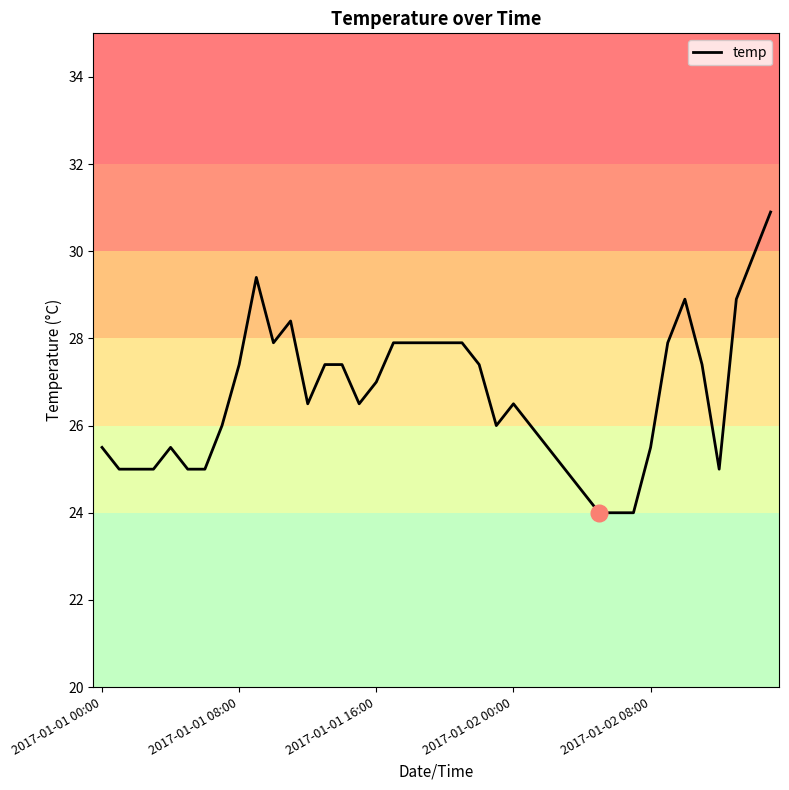

What is the smallest value displayed?

24.0